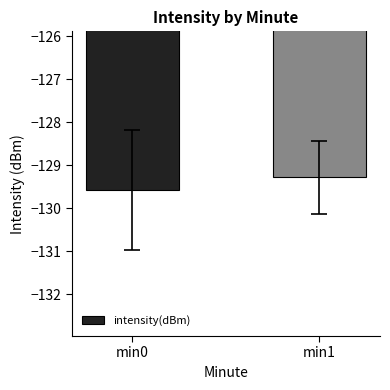

Between min1 and min0, which is larger?

min1